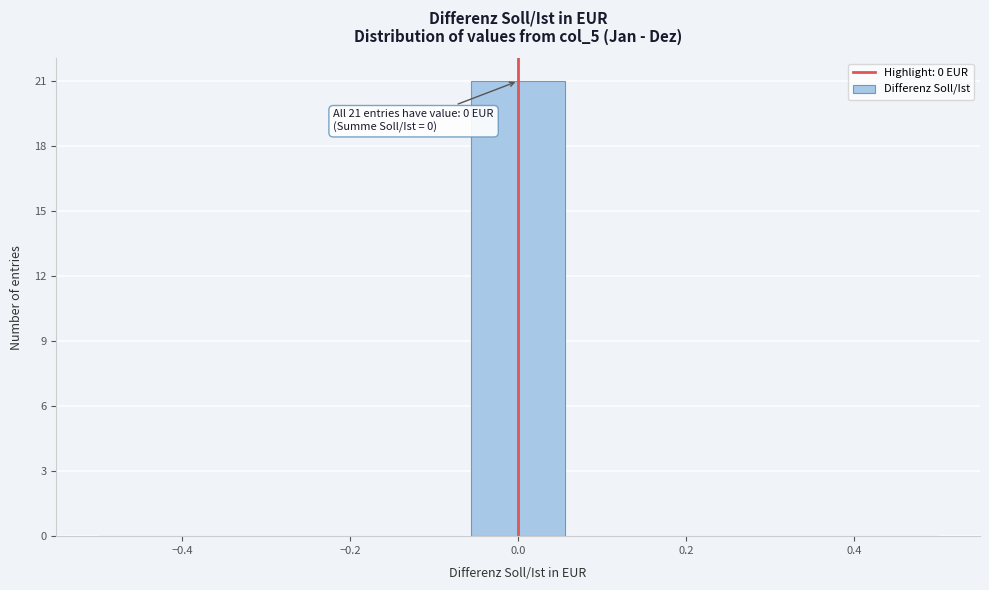

Which range on the x-axis has the tallest bar?

-0.06 to 0.06